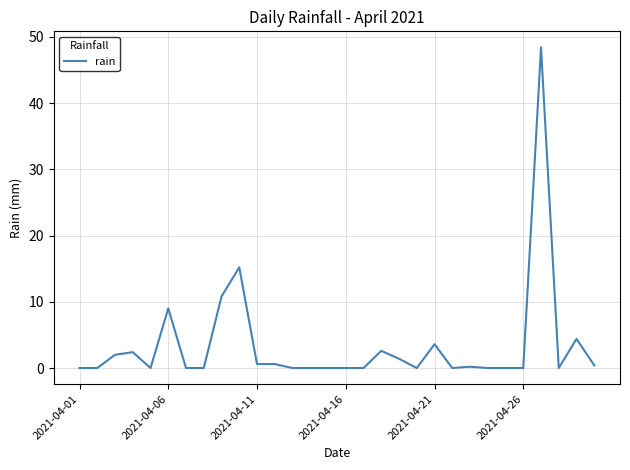

What is the difference between the maximum and minimum values?

48.4